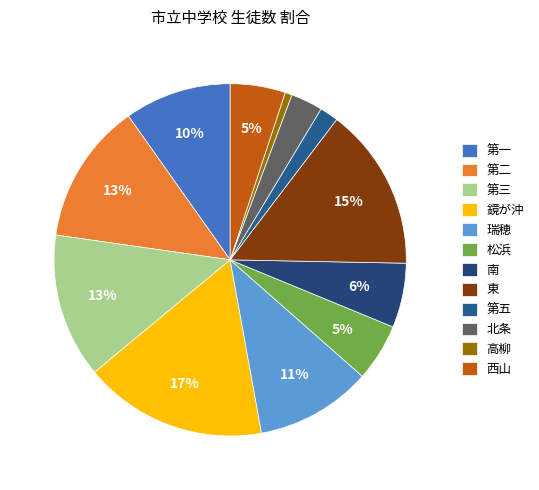

Which category has the smallest portion of the pie?

高柳